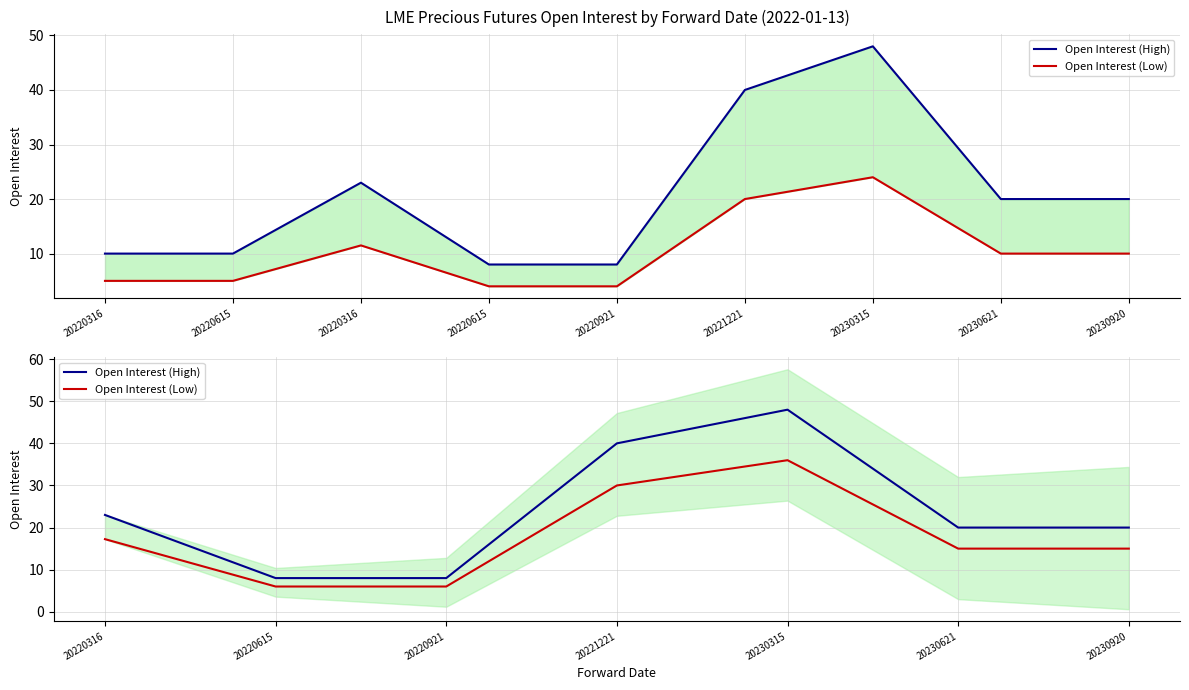

True or false: Open Interest (Low) and Open Interest (High) intersect in this chart.

False